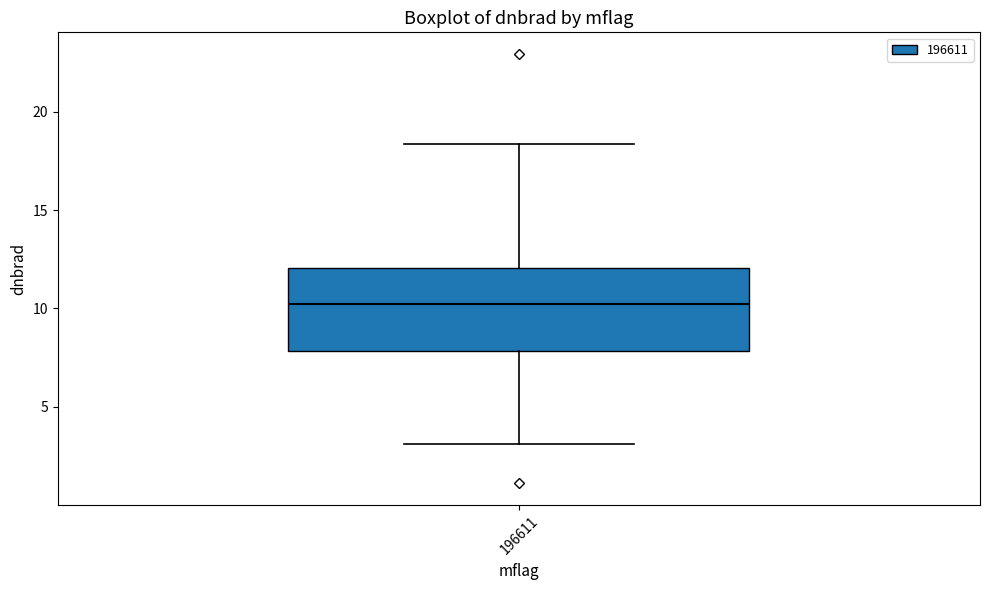

Read this box plot against the y-axis: the position of the median line, the range covered by the box, and the ends of both whiskers. The values are not printed on the chart, so give them approximately, as read against the axis.

median 10.0, box 8.0 to 12.0, whiskers 3.0 to 18.5